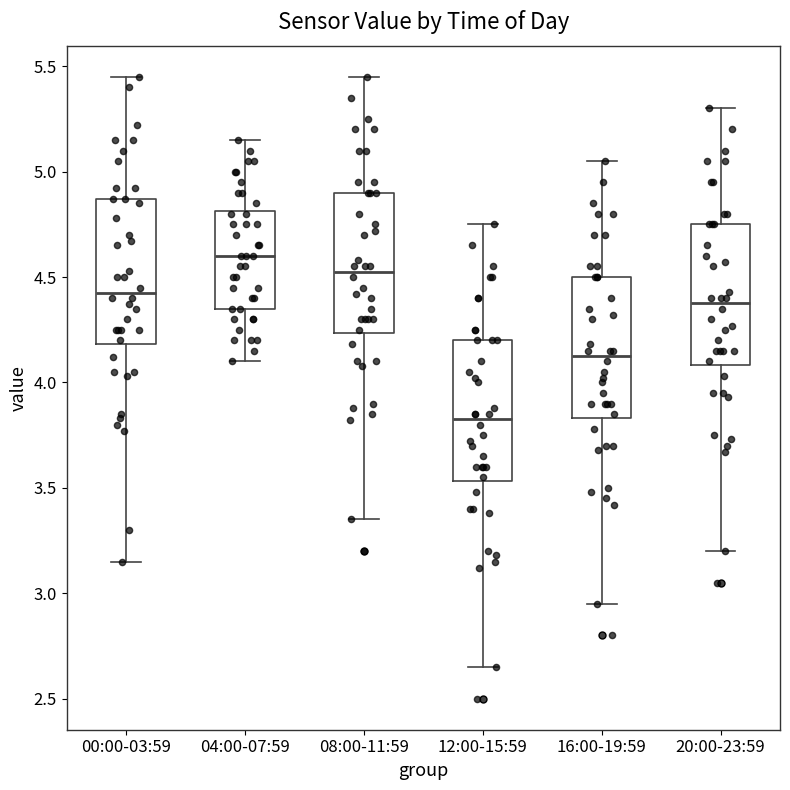

Reading left to right, read every box against the y-axis: the position of its median line, the range the box covers, and the ends of its whiskers. The values are not printed on the chart, so give them approximately, as read against the axis.

00:00-03:59: median 4.45, box 4.20 to 4.85, whiskers 3.15 to 5.45
04:00-07:59: median 4.60, box 4.35 to 4.80, whiskers 4.10 to 5.15
08:00-11:59: median 4.55, box 4.25 to 4.90, whiskers 3.35 to 5.45
12:00-15:59: median 3.85, box 3.55 to 4.20, whiskers 2.65 to 4.75
16:00-19:59: median 4.15, box 3.85 to 4.50, whiskers 2.95 to 5.05
20:00-23:59: median 4.40, box 4.10 to 4.75, whiskers 3.20 to 5.30